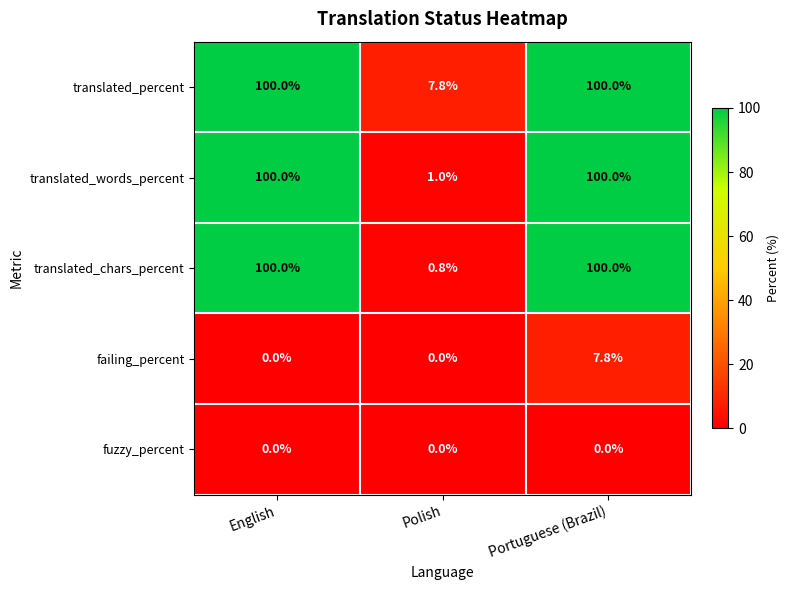

At how many categories does at least one series exceed 43?

2